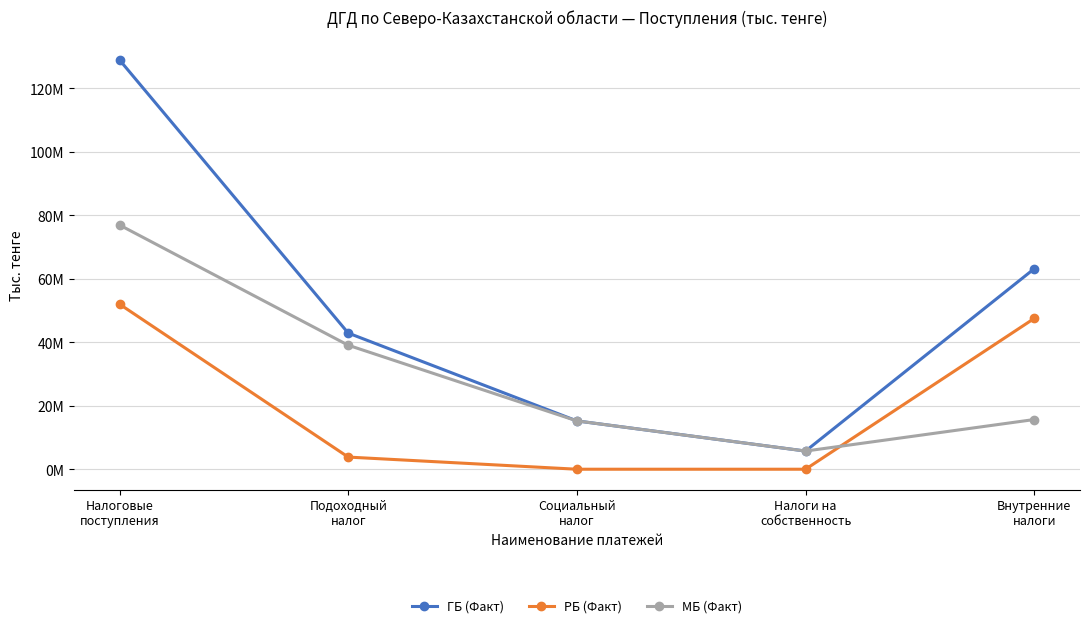

What is the difference between the maximum and minimum values in the РБ (Факт) series?

52030552